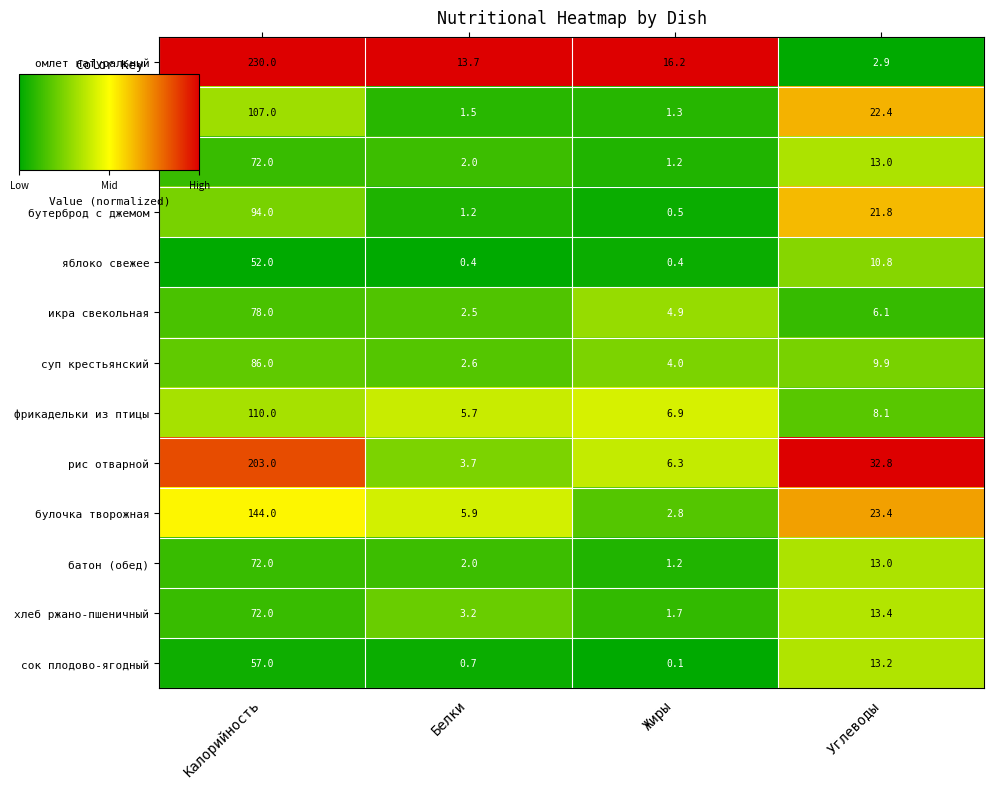

Which series changed the most between Белки and Углеводы?

рис отварной